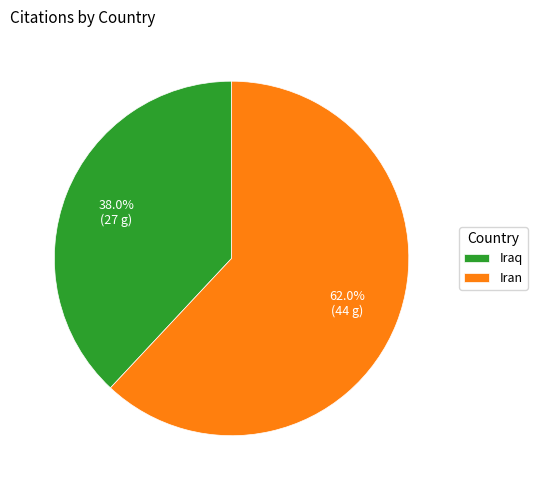

To the nearest percent, what percentage of the pie is Iraq?

38%